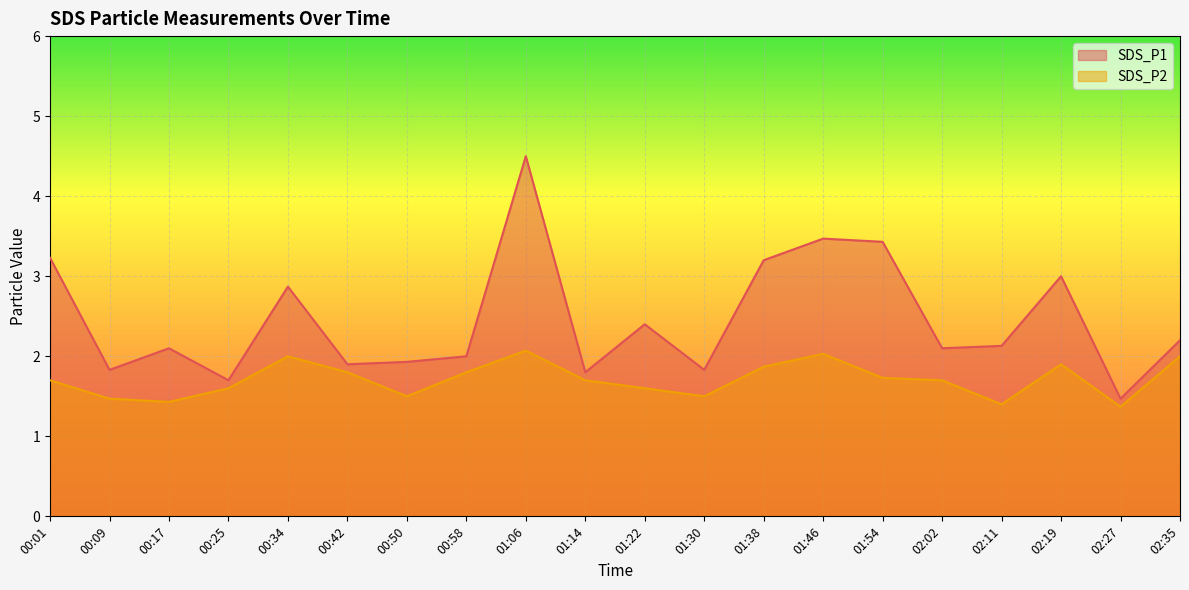

What is the difference between the maximum and minimum values in the SDS_P1 series?

3.0